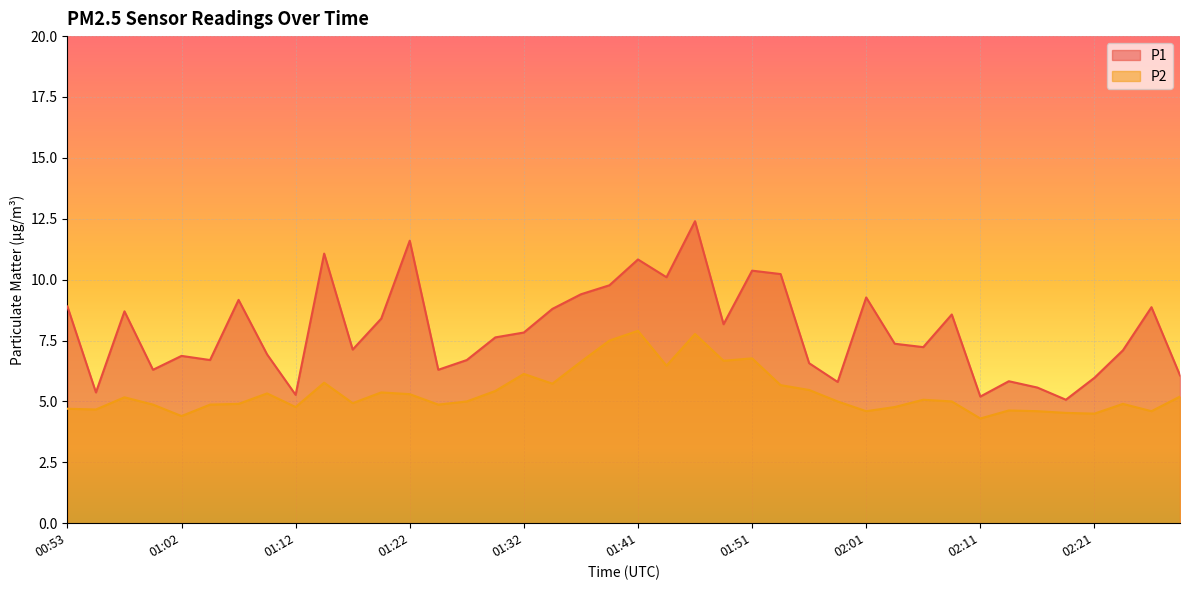

How many distinct data groups are displayed?

2